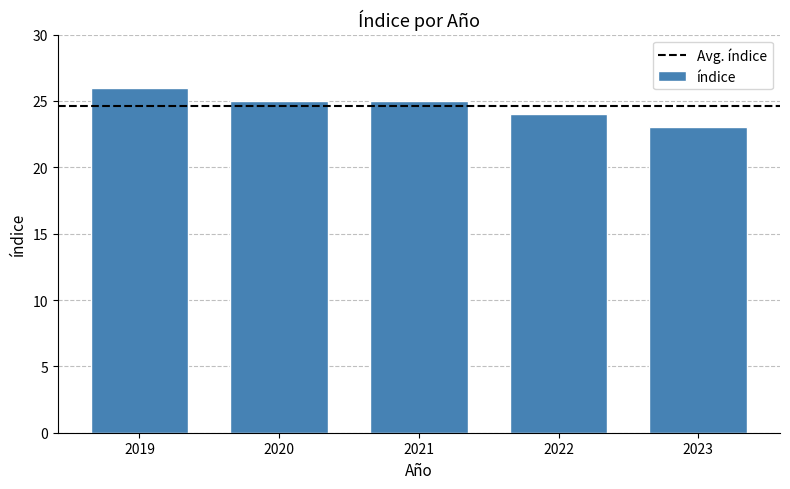

What is the change in value from 2019 to 2020?

-1